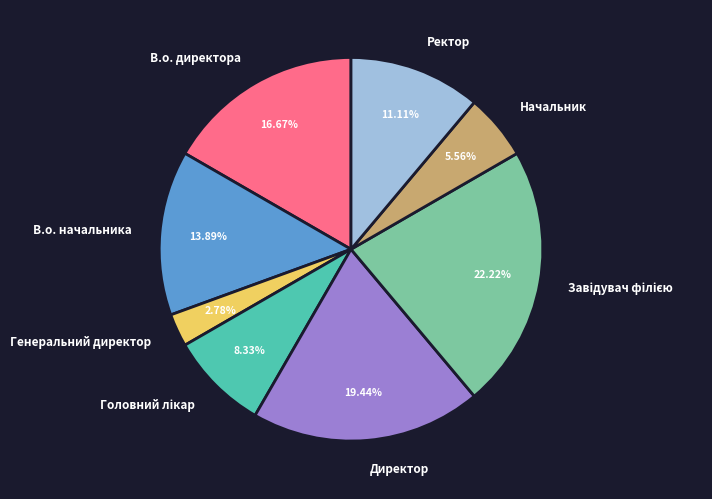

Do В.о. директора and Начальник together represent more than half of the pie?

No